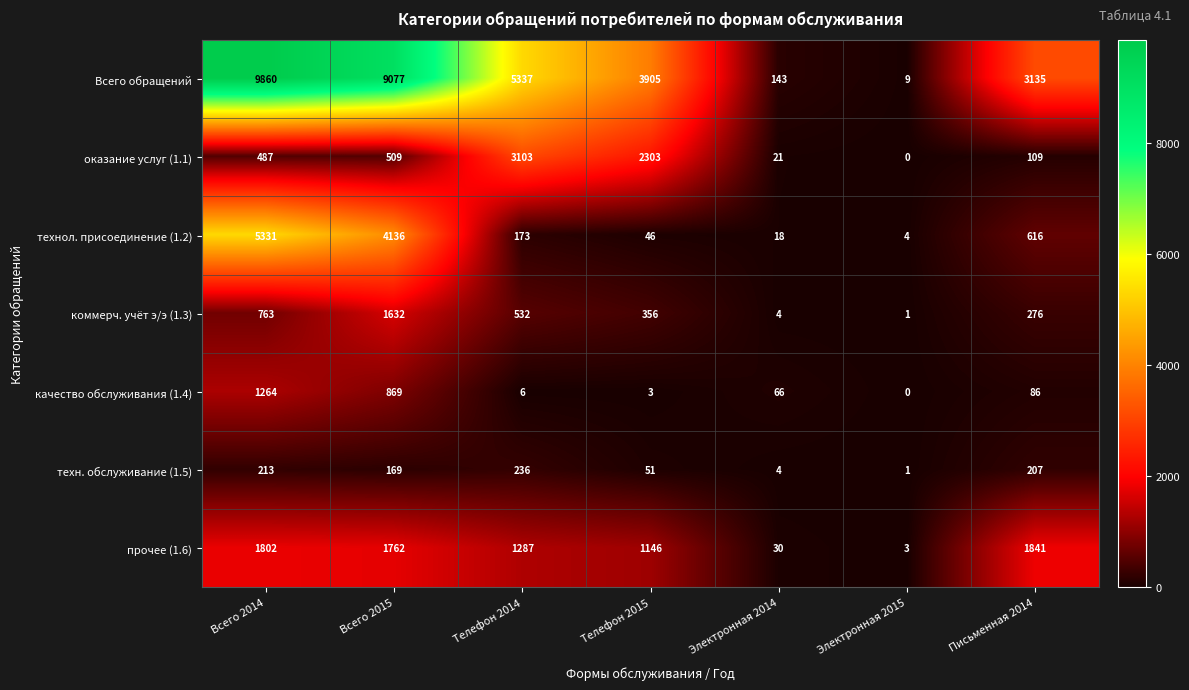

At how many categories does at least one series exceed 7192?

2